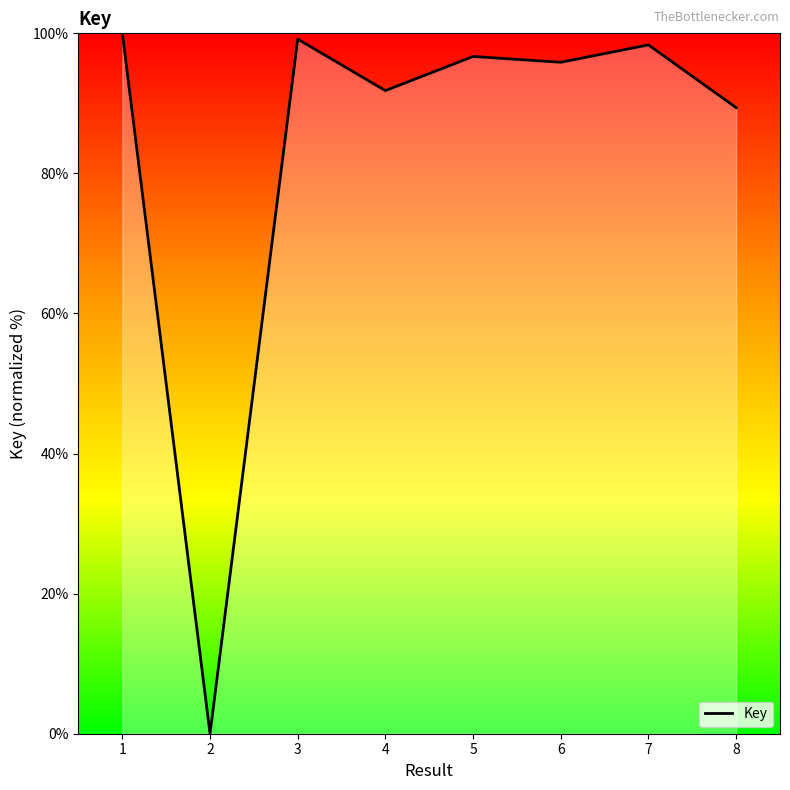

What is the maximum value shown in the chart?

100.0